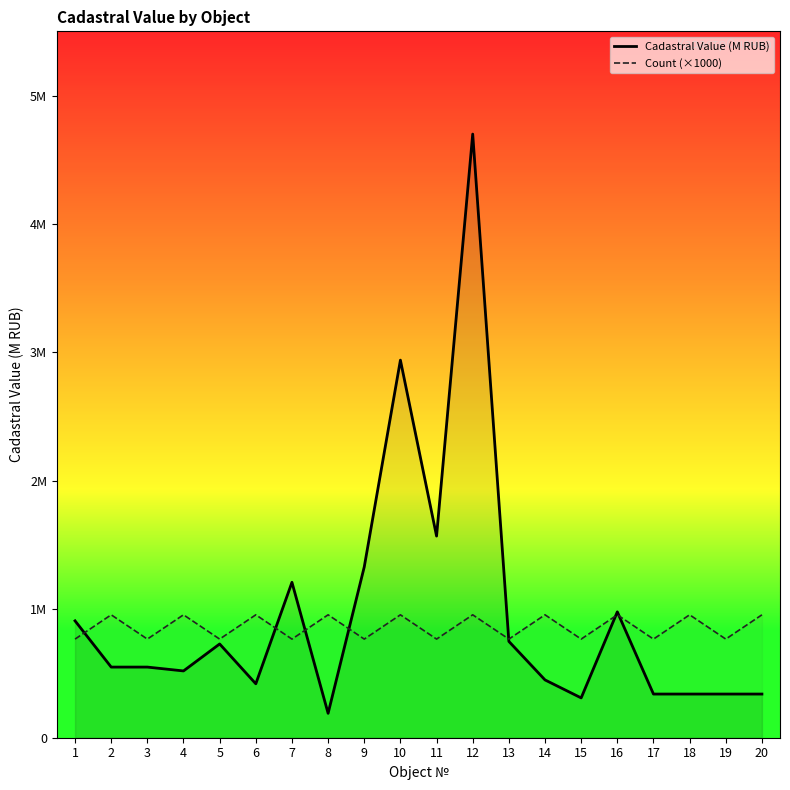

How many data points does each series have?

20